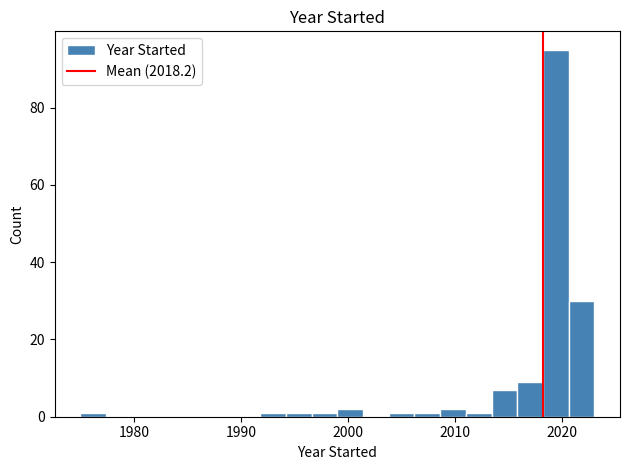

Read against the x-axis, roughly where is the centre of the tallest bar?

2019